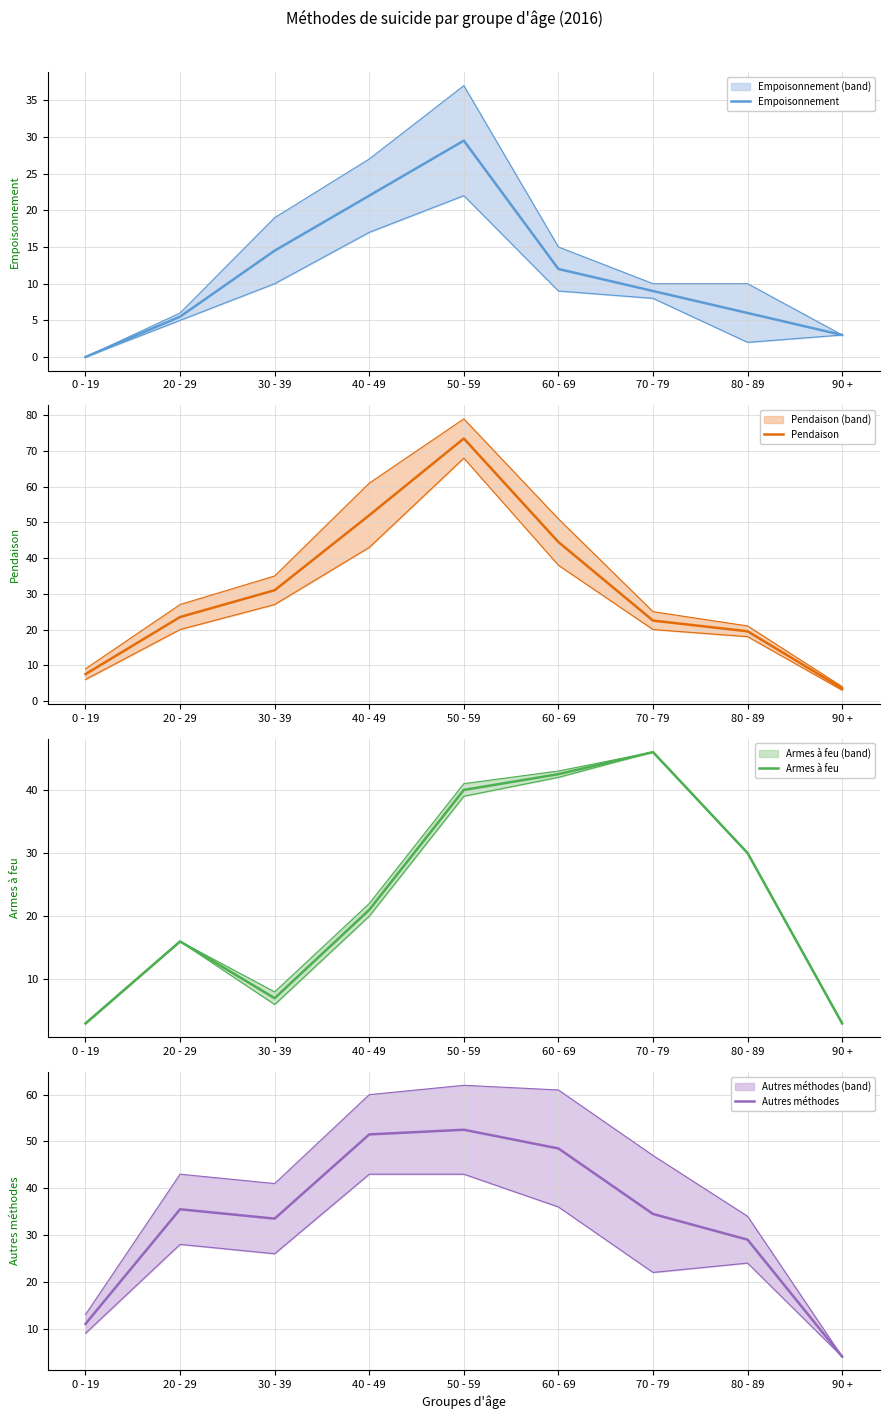

Reading left to right, what are all the values shown in this chart?

Empoisonnement: 0 - 19=0.0	20 - 29=5.5	30 - 39=14.5	40 - 49=22.0	50 - 59=29.5	60 - 69=12.0	70 - 79=9.0	80 - 89=6.0	90 +=3.0
Pendaison: 0 - 19=7.5	20 - 29=23.5	30 - 39=31.0	40 - 49=52.0	50 - 59=73.5	60 - 69=44.5	70 - 79=22.5	80 - 89=19.5	90 +=3.5
Armes à feu: 0 - 19=3.0	20 - 29=16.0	30 - 39=7.0	40 - 49=21.0	50 - 59=40.0	60 - 69=42.5	70 - 79=46.0	80 - 89=30.0	90 +=3.0
Autres méthodes: 0 - 19=11.0	20 - 29=35.5	30 - 39=33.5	40 - 49=51.5	50 - 59=52.5	60 - 69=48.5	70 - 79=34.5	80 - 89=29.0	90 +=4.0